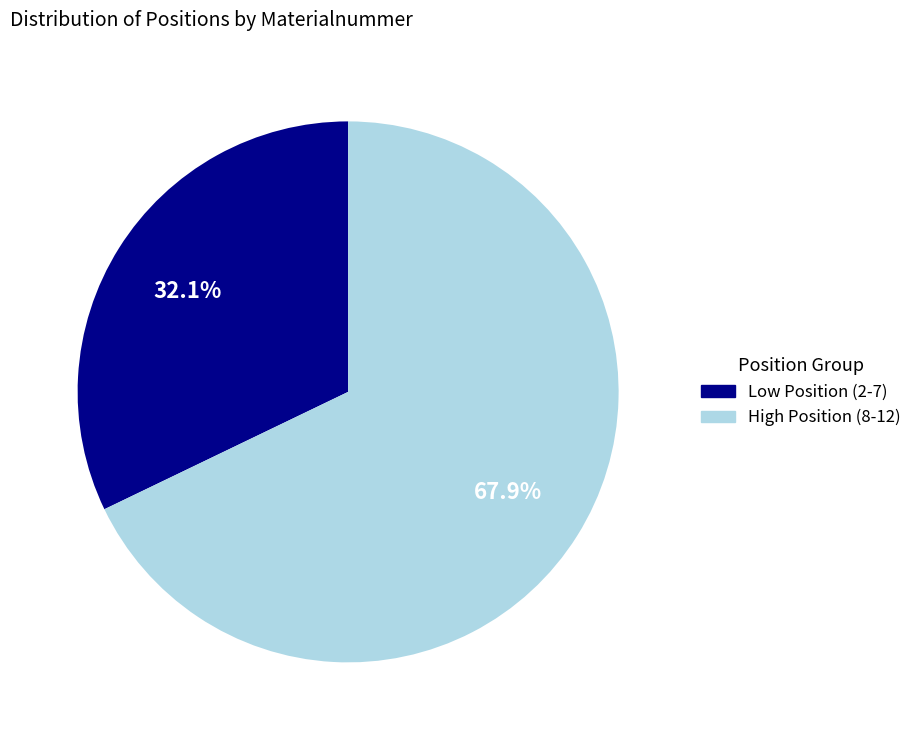

Is there any slice that represents more than half of the pie?

Yes